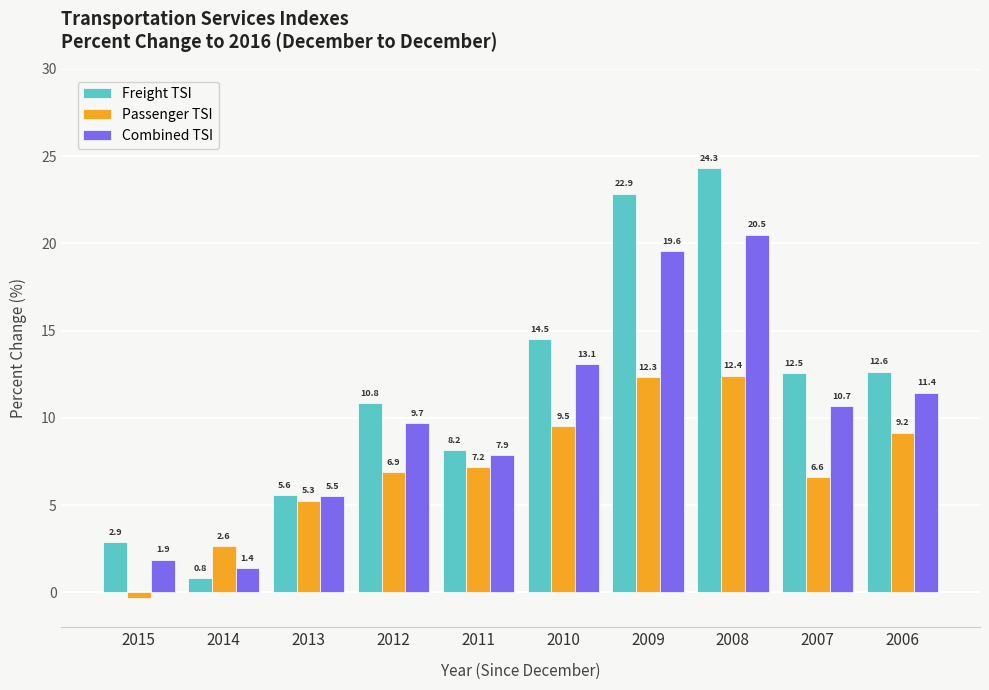

What is the minimum value for Freight TSI?

0.8